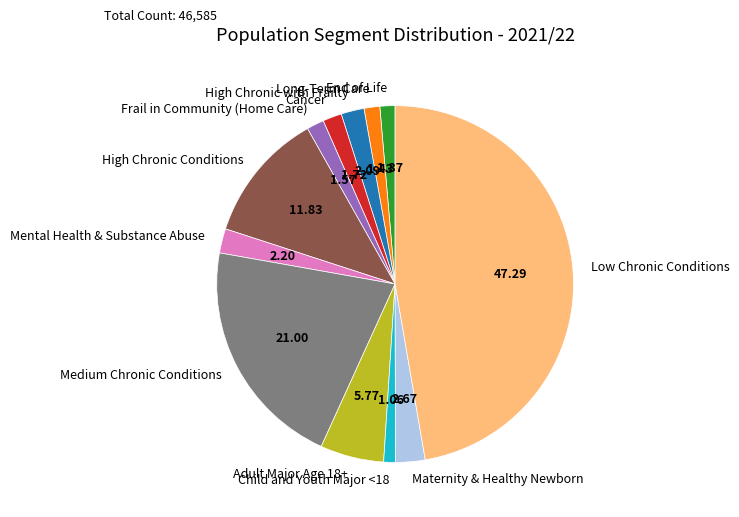

Do Maternity & Healthy Newborn and Cancer together represent more than half of the pie?

No